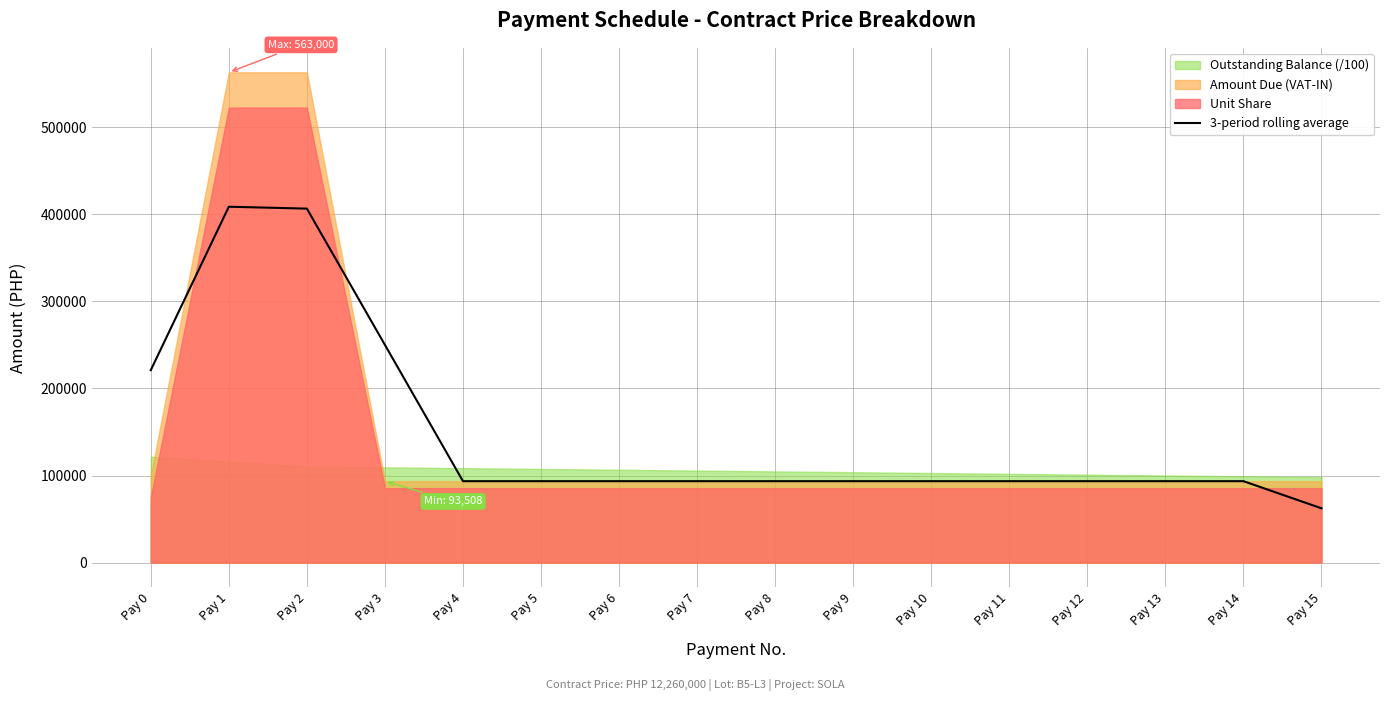

What is the difference between the maximum and minimum values?

346327.7